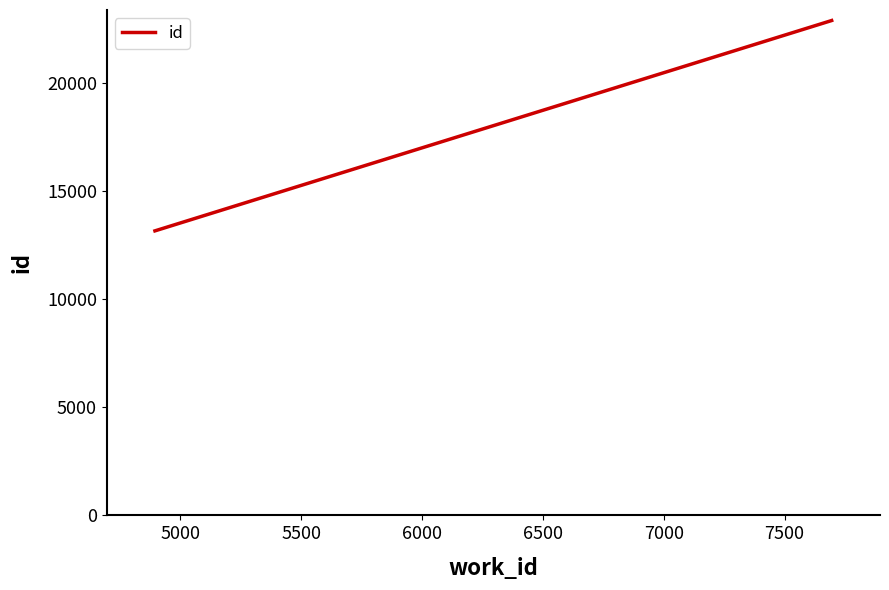

What is the smallest value displayed?

13157